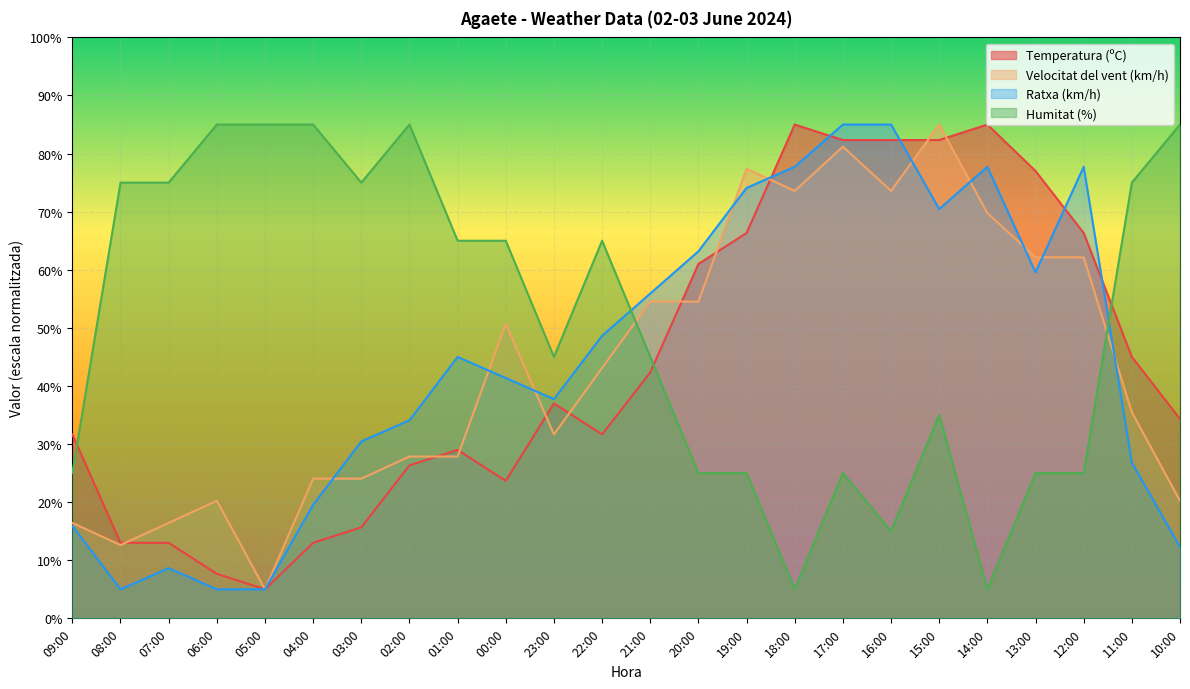

What is the total value across all series at 22:00?

188.4